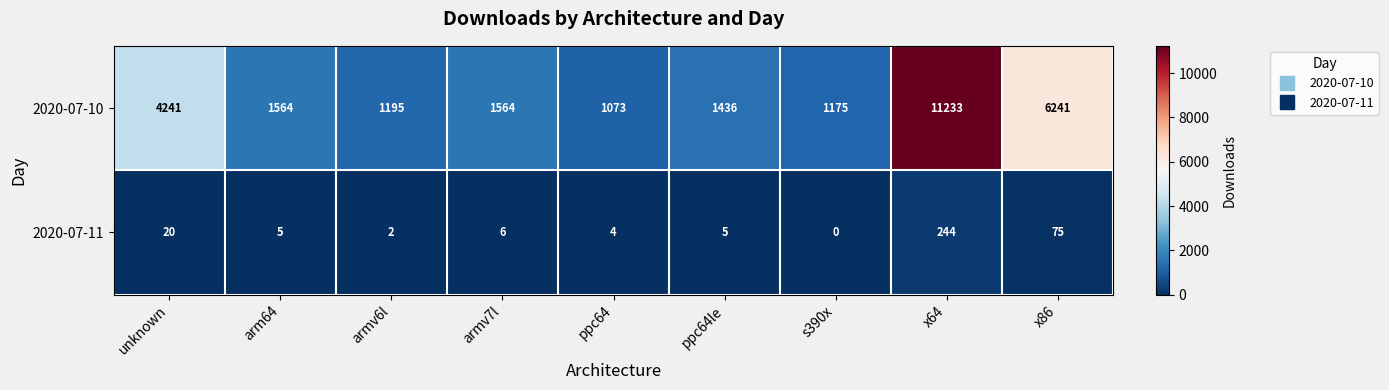

At which label does 2020-07-11 first exceed 5?

unknown